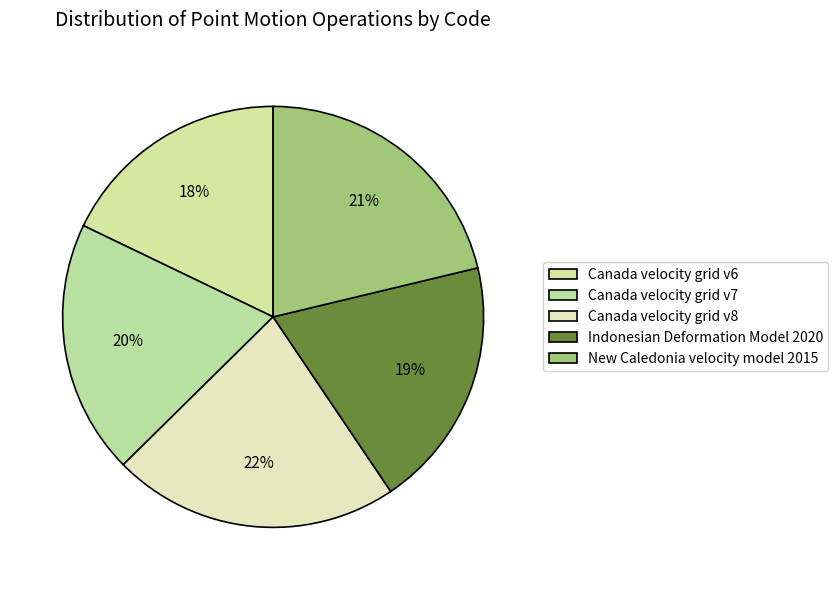

What portion of the pie excludes Canada velocity grid v7?

80.5%